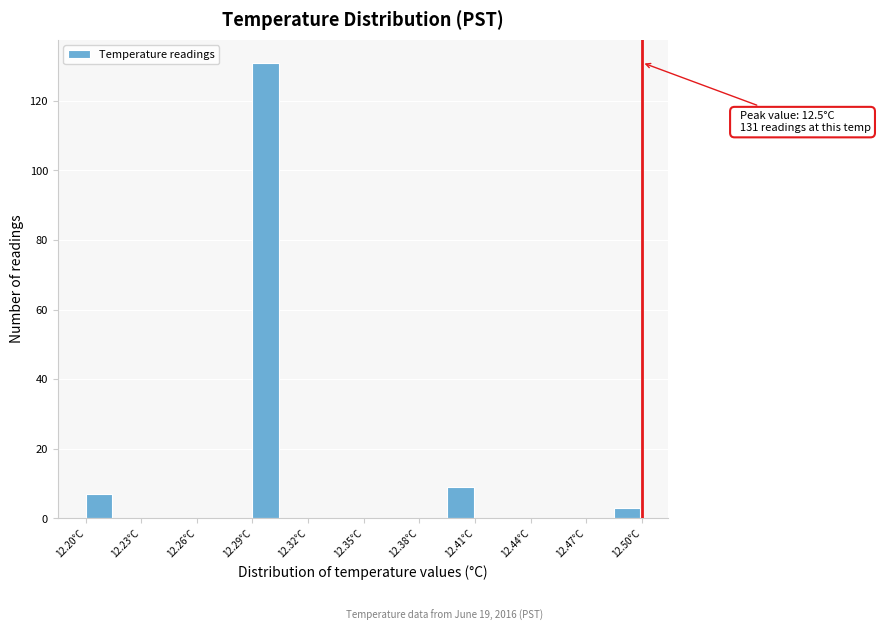

Around what value on the x-axis is the tallest bar? Give the approximate position of its centre, as read against the axis.

12.295